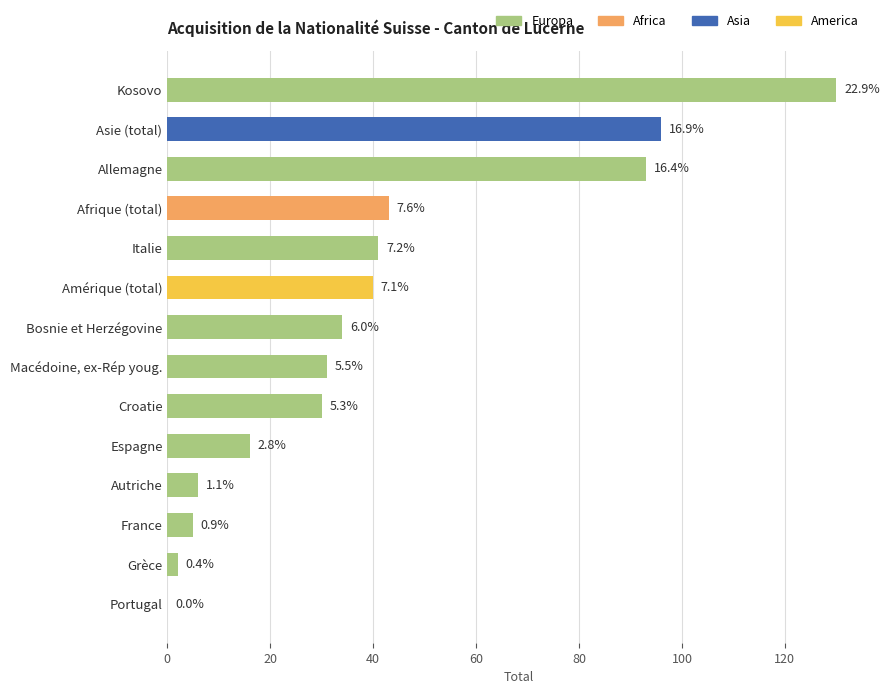

Rank the categories by value from lowest to highest.

Portugal, Grèce, France, Autriche, Espagne, Croatie, Macédoine, ex-Rép youg., Bosnie et Herzégovine, Amérique (total), Italie, Afrique (total), Allemagne, Asie (total), Kosovo